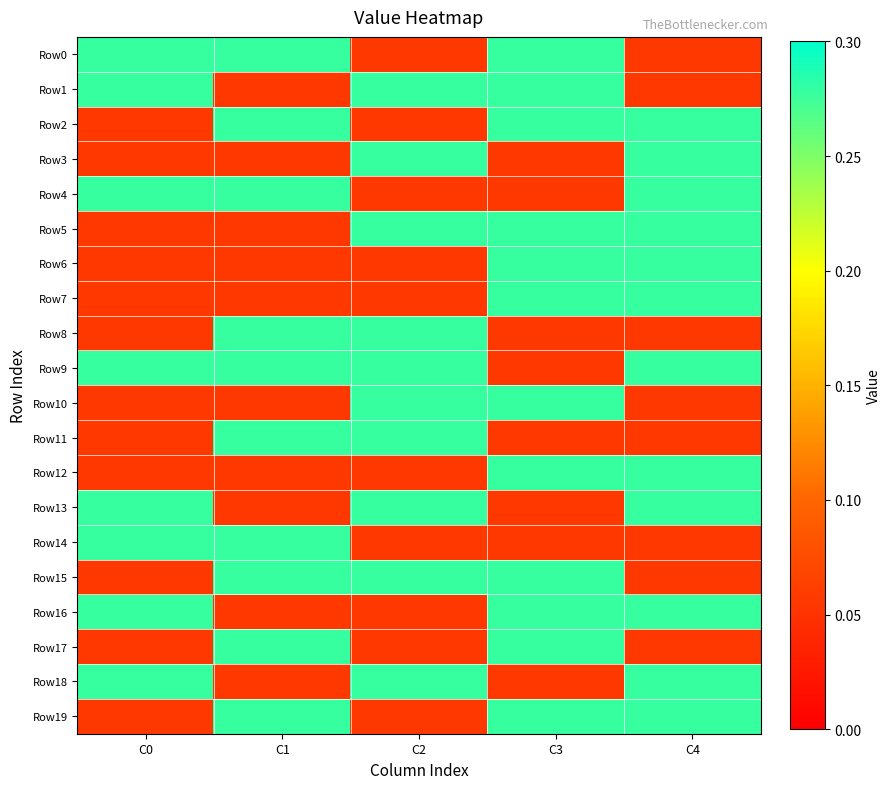

Which series has the largest total across all categories?

Row9